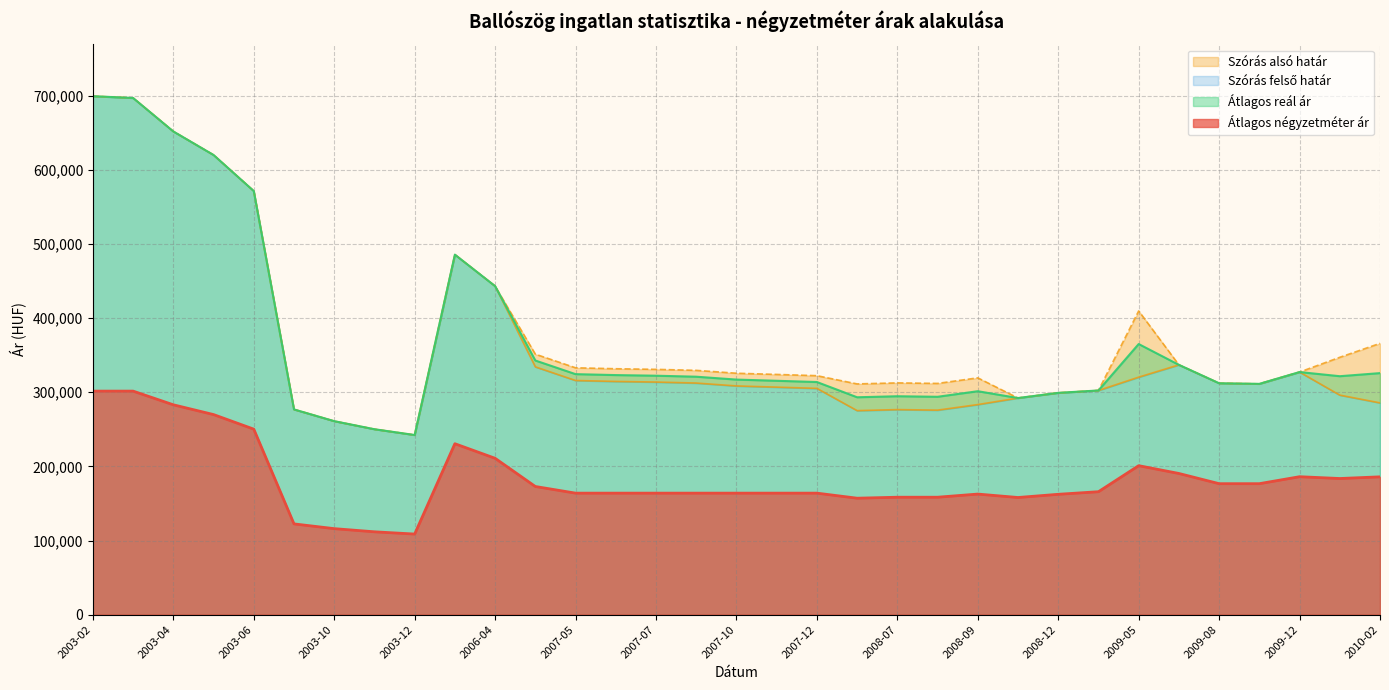

True or false: Szórás alsó határ has a value of 779130 at 2006-03.

False